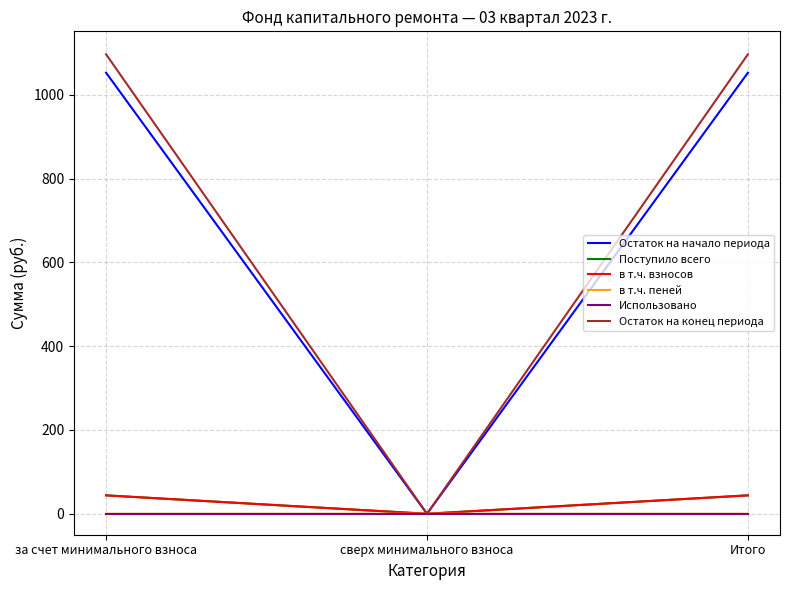

Is the value of Остаток на начало периода at за счет минимального взноса greater than the value of Использовано at за счет минимального взноса?

Yes